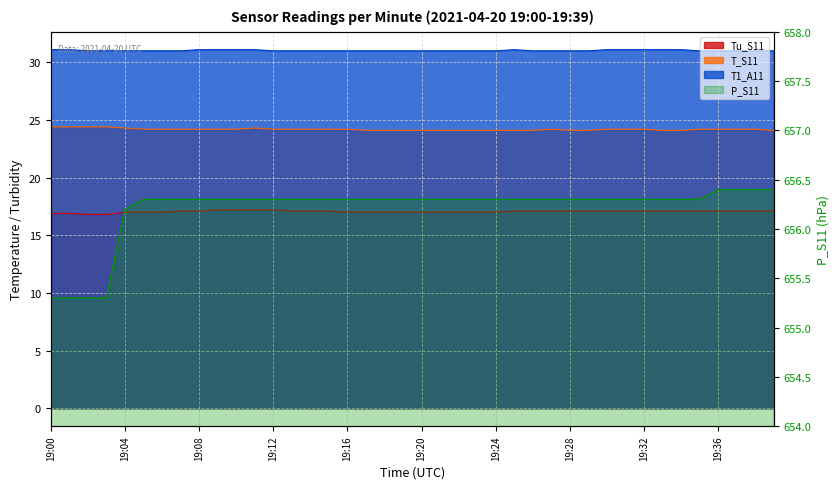

Reading left to right, transcribe all the data shown in this chart.

Tu_S11: 19:00=16.9	19:01=16.9	19:02=16.8	19:03=16.8	19:04=17.0	19:05=17.0	19:06=17.0	19:07=17.1	19:08=17.1	19:09=17.2	19:10=17.2	19:11=17.2	19:12=17.2	19:13=17.1	19:14=17.1	19:15=17.1	19:16=17.0	19:17=17.0	19:18=17.0	19:19=17.0	19:20=17.0	19:21=17.0	19:22=17.0	19:23=17.0	19:24=17.0	19:25=17.1	19:26=17.1	19:27=17.1	19:28=17.1	19:29=17.1	19:30=17.1	19:31=17.1	19:32=17.1	19:33=17.1	19:34=17.1	19:35=17.1	19:36=17.1	19:37=17.1	19:38=17.1	19:39=17.1
T_S11: 19:00=24.4	19:01=24.4	19:02=24.4	19:03=24.4	19:04=24.3	19:05=24.2	19:06=24.2	19:07=24.2	19:08=24.2	19:09=24.2	19:10=24.2	19:11=24.3	19:12=24.2	19:13=24.2	19:14=24.2	19:15=24.2	19:16=24.2	19:17=24.1	19:18=24.1	19:19=24.1	19:20=24.1	19:21=24.1	19:22=24.1	19:23=24.1	19:24=24.1	19:25=24.1	19:26=24.1	19:27=24.2	19:28=24.1	19:29=24.1	19:30=24.2	19:31=24.2	19:32=24.2	19:33=24.1	19:34=24.1	19:35=24.2	19:36=24.2	19:37=24.2	19:38=24.2	19:39=24.1
P_S11: 19:00=655.3	19:01=655.3	19:02=655.3	19:03=655.3	19:04=656.2	19:05=656.3	19:06=656.3	19:07=656.3	19:08=656.3	19:09=656.3	19:10=656.3	19:11=656.3	19:12=656.3	19:13=656.3	19:14=656.3	19:15=656.3	19:16=656.3	19:17=656.3	19:18=656.3	19:19=656.3	19:20=656.3	19:21=656.3	19:22=656.3	19:23=656.3	19:24=656.3	19:25=656.3	19:26=656.3	19:27=656.3	19:28=656.3	19:29=656.3	19:30=656.3	19:31=656.3	19:32=656.3	19:33=656.3	19:34=656.3	19:35=656.3	19:36=656.4	19:37=656.4	19:38=656.4	19:39=656.4
T1_A11: 19:00=31.1	19:01=31.1	19:02=31.0	19:03=31.0	19:04=31.0	19:05=31.0	19:06=31.0	19:07=31.0	19:08=31.1	19:09=31.1	19:10=31.1	19:11=31.1	19:12=31.0	19:13=31.0	19:14=31.0	19:15=31.0	19:16=31.0	19:17=31.0	19:18=31.0	19:19=31.0	19:20=31.0	19:21=31.0	19:22=31.0	19:23=31.0	19:24=31.0	19:25=31.1	19:26=31.0	19:27=31.0	19:28=31.0	19:29=31.0	19:30=31.1	19:31=31.1	19:32=31.1	19:33=31.1	19:34=31.1	19:35=31.0	19:36=31.0	19:37=31.0	19:38=31.0	19:39=31.0